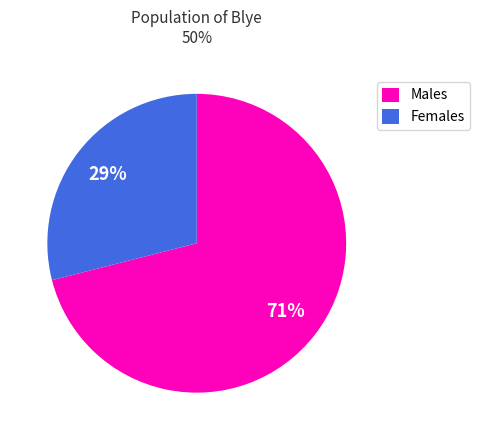

Rank the categories by value from highest to lowest.

Males, Females